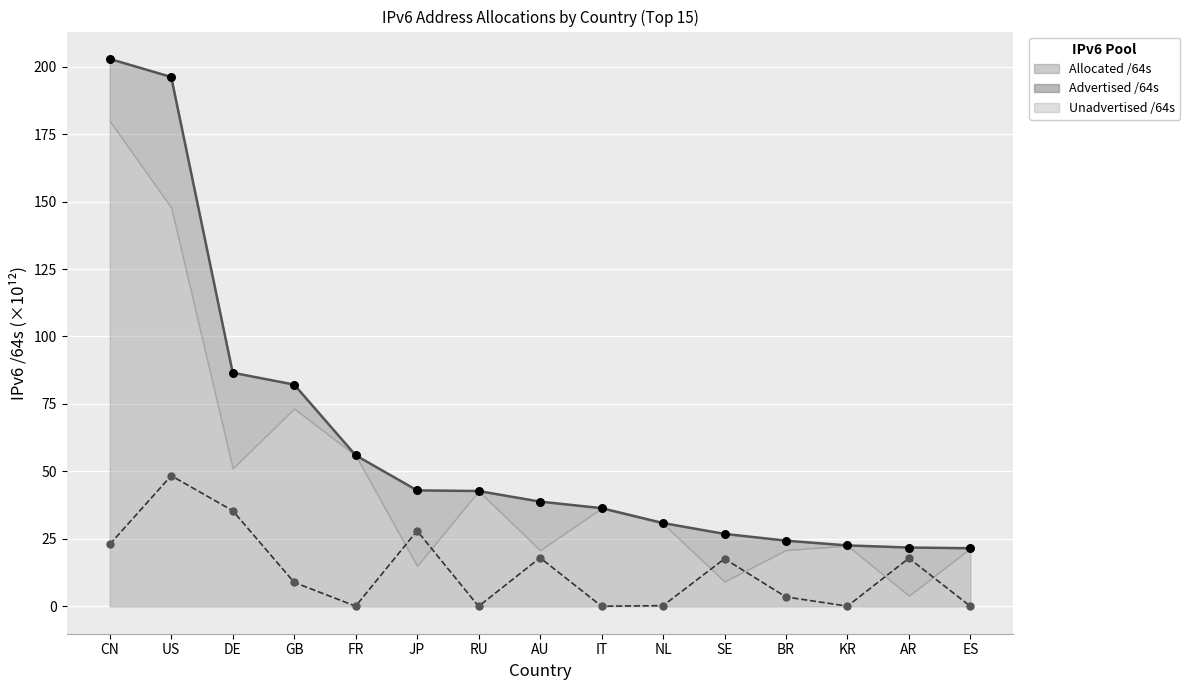

At which category is the sum across all series the highest?

US